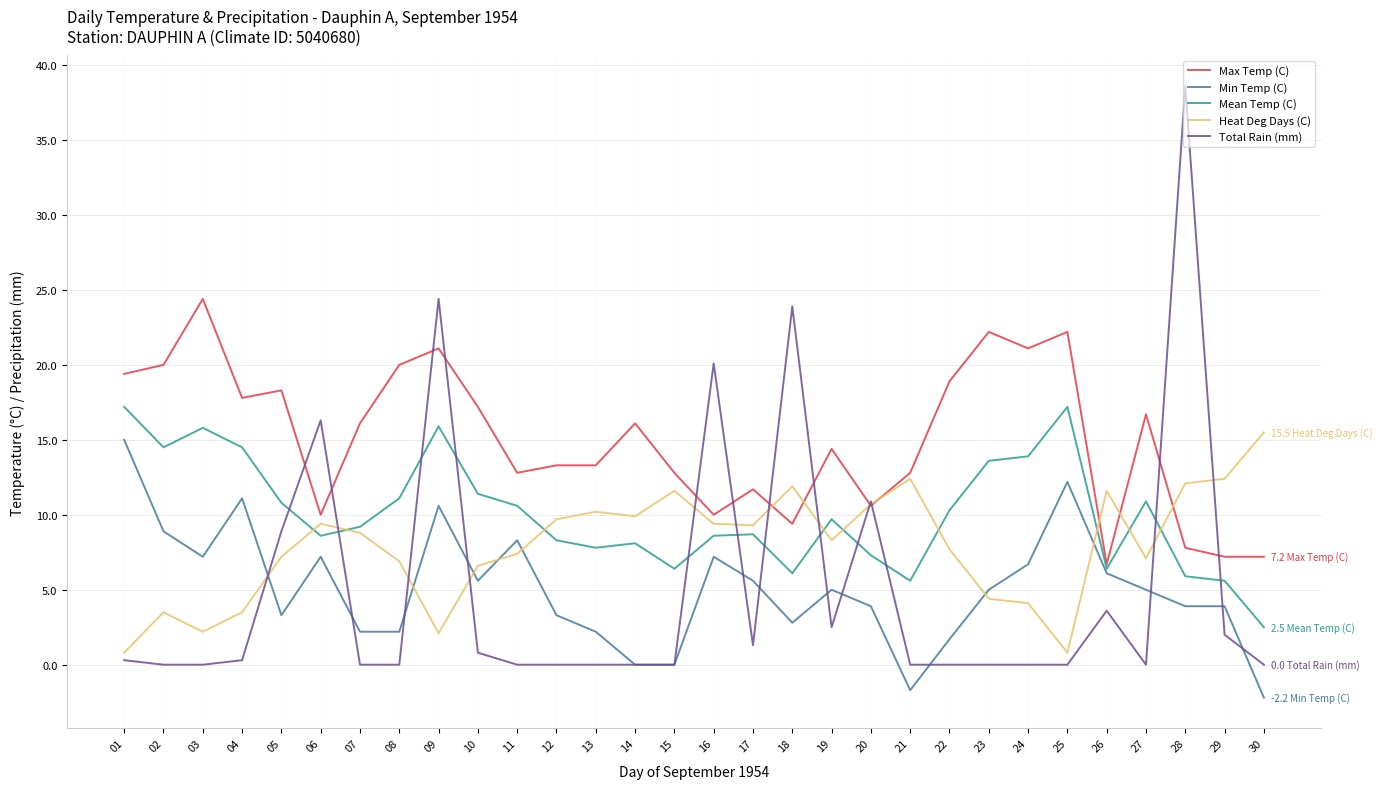

Which series ends up on top after the final intersection of Total Rain (mm) and Mean Temp (C)?

Mean Temp (C)